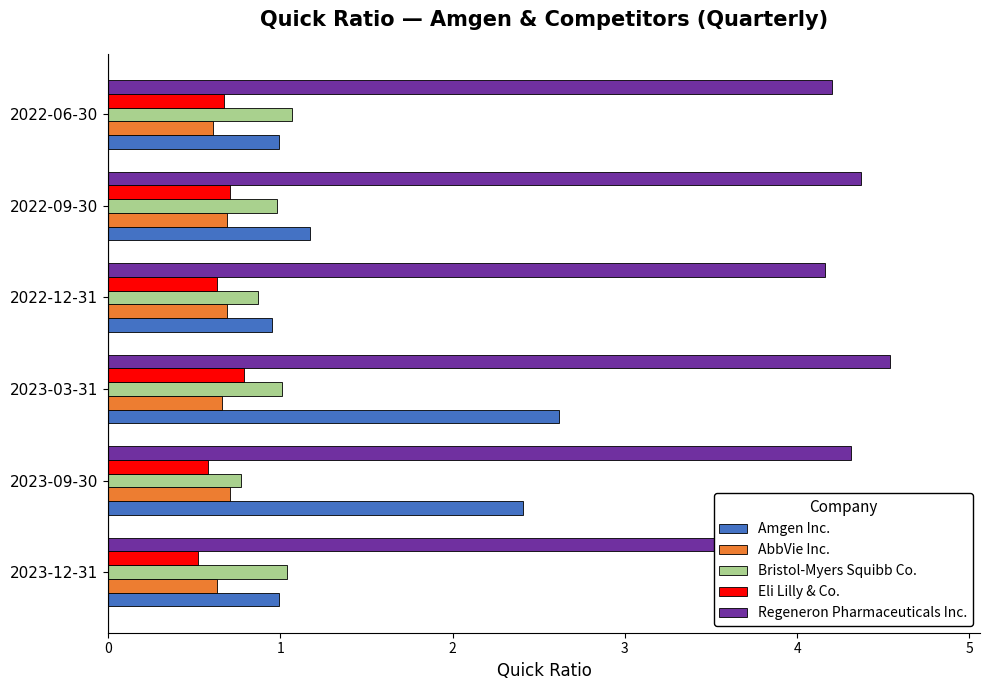

How many bars are there in each group?

5